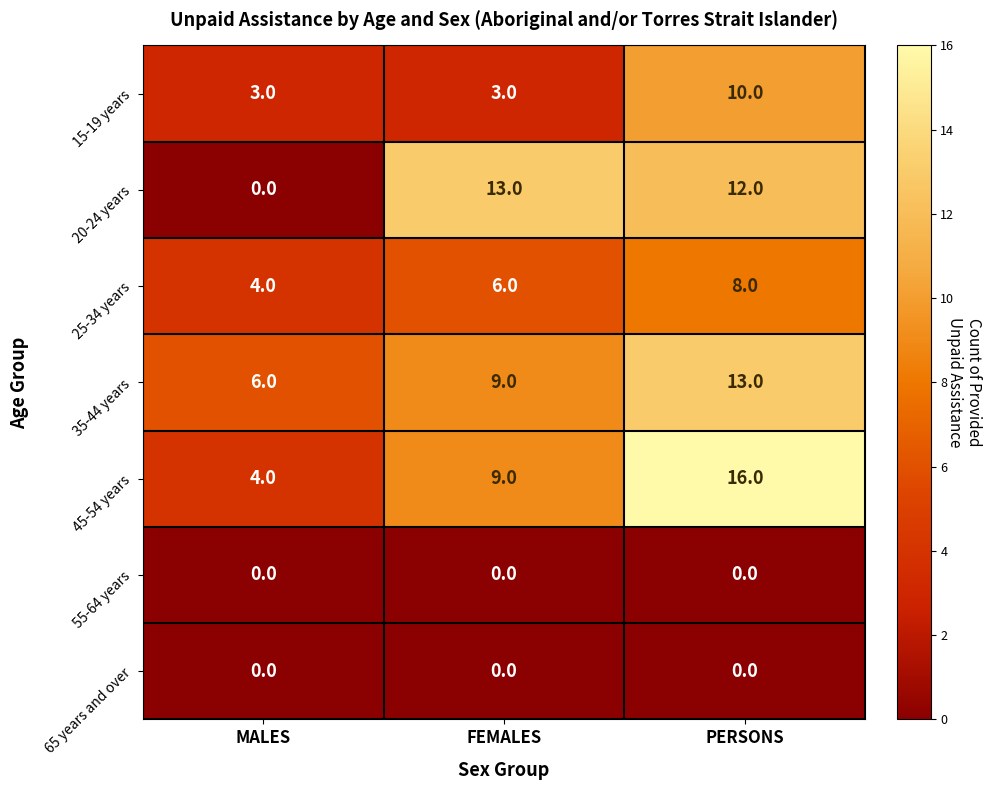

At which category is the sum across all series the highest?

PERSONS